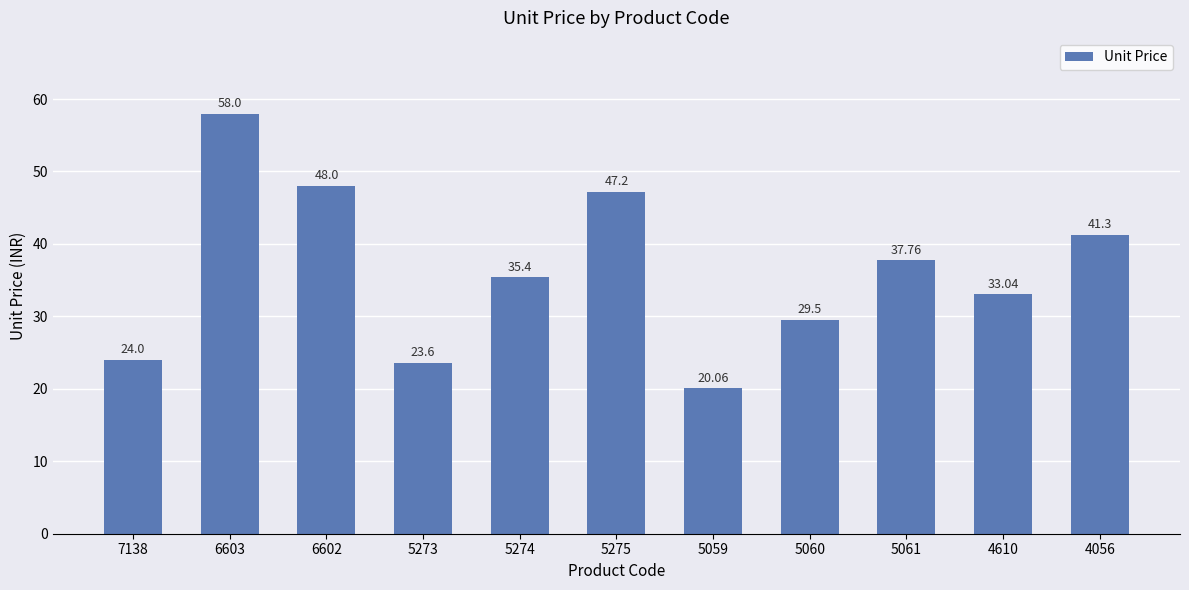

Which category has the lowest value across all series?

5059